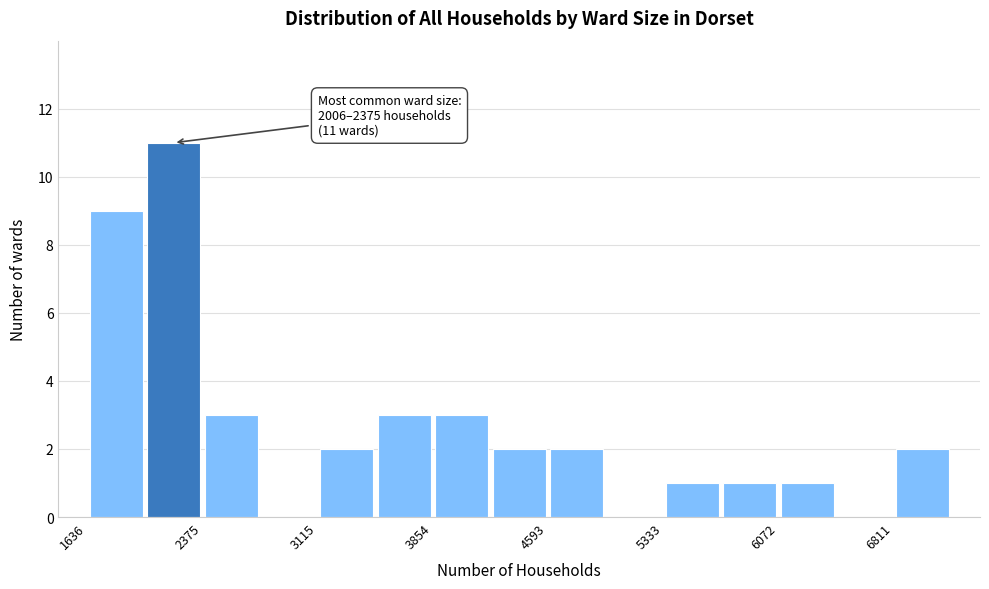

Read against the x-axis, roughly where is the centre of the tallest bar?

2200